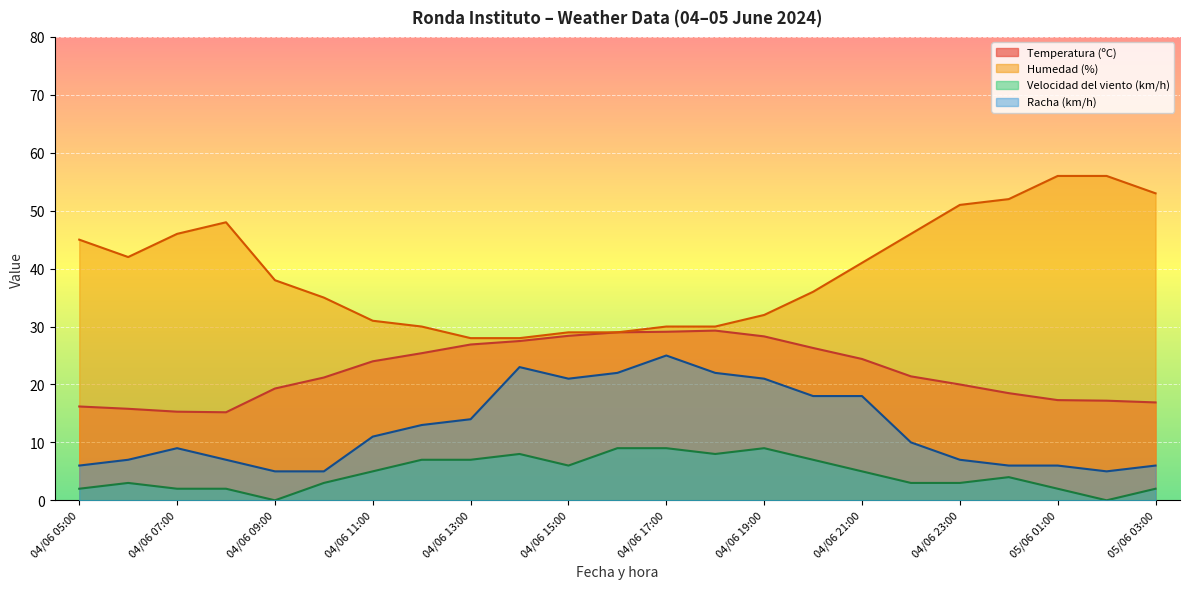

What value does the Racha (km/h) series have at 04/06 15:00?

21.0